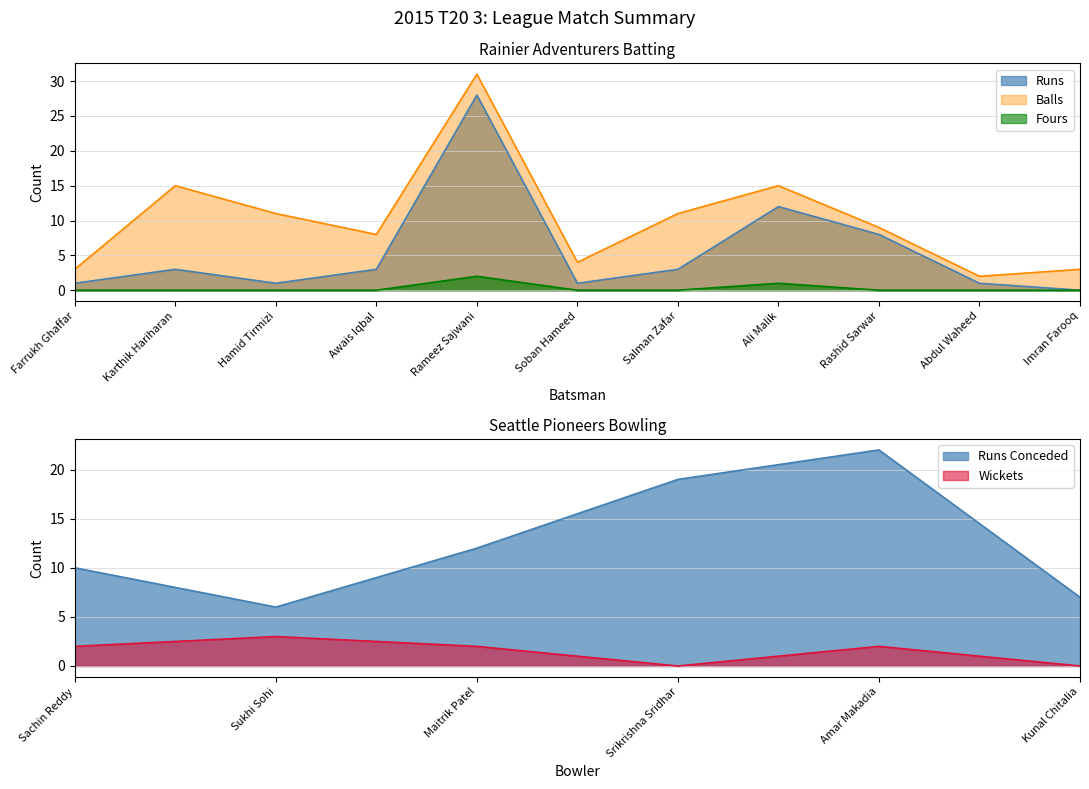

Rank the series by their average value, from highest to lowest.

Balls, Runs, Fours